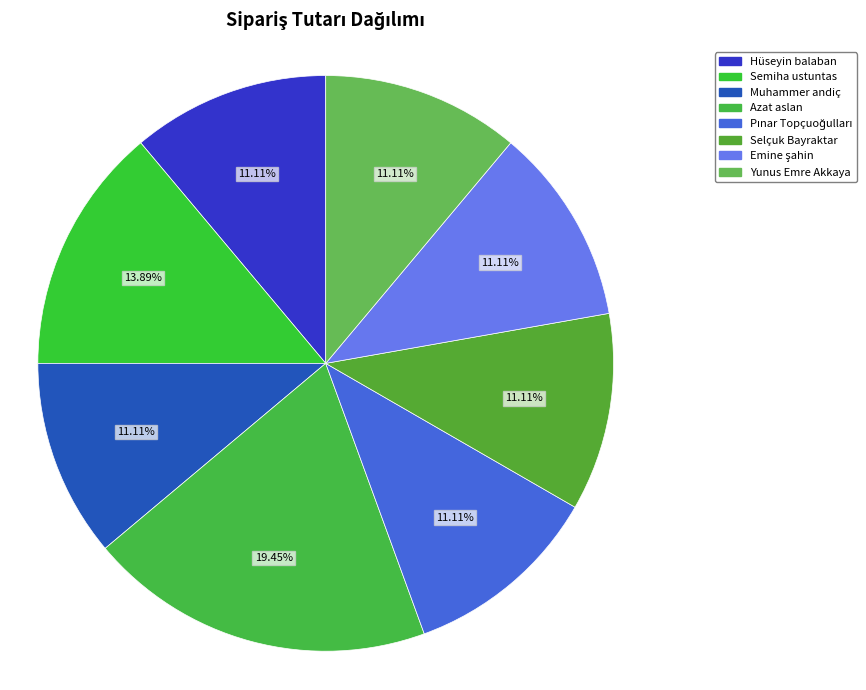

Is there a majority slice in this chart?

No